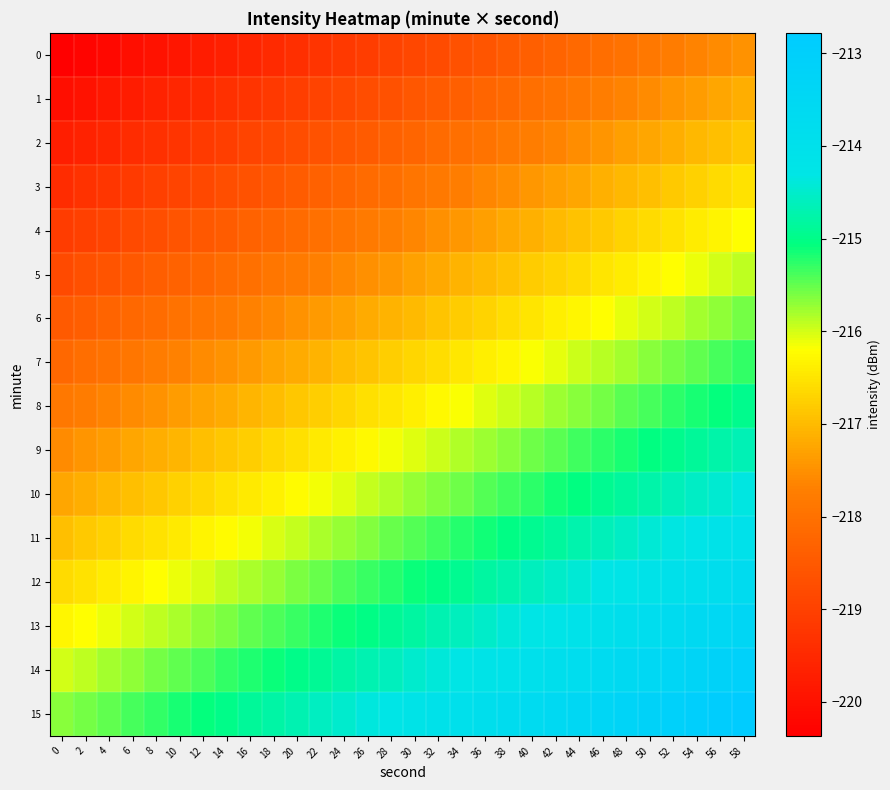

At which category is the sum across all series the highest?

58